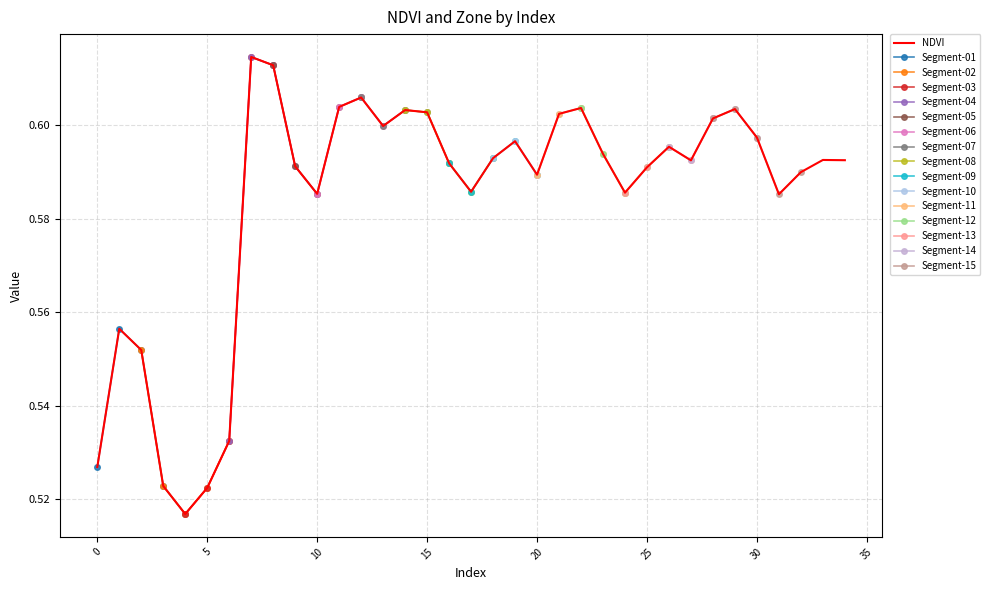

The chart shows a value of 0.6 at 16. True or false?

True